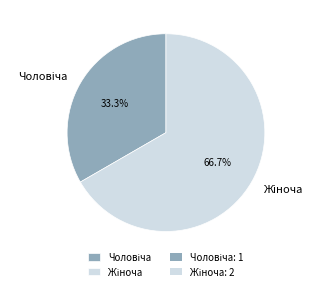

Is there any slice that represents more than half of the pie?

Yes